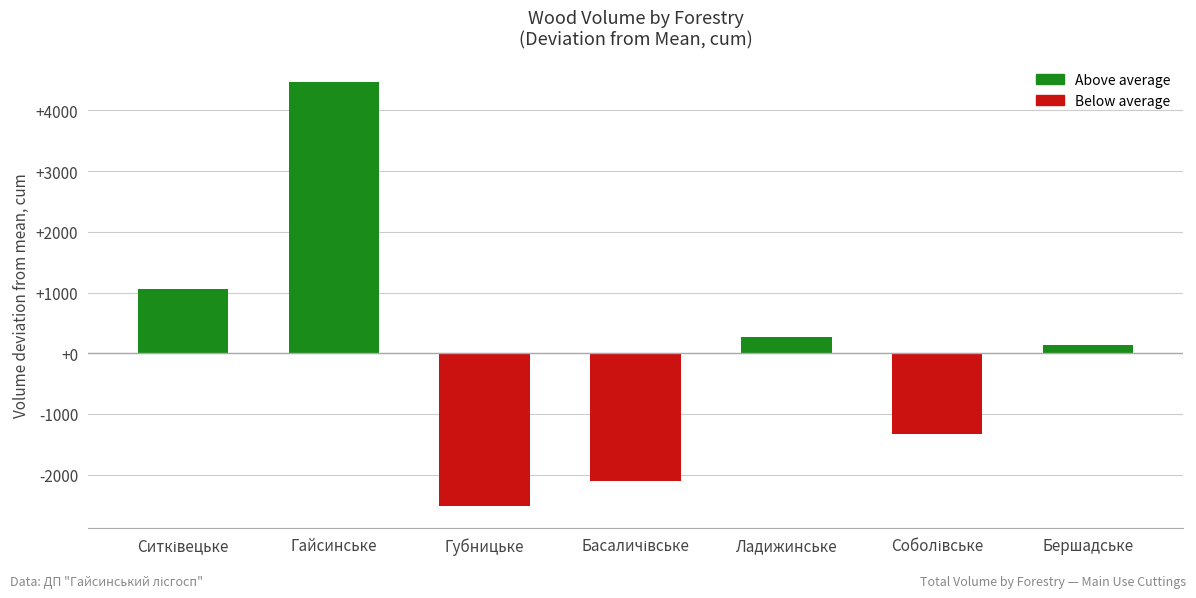

What is the value of the 1st bar from the left?

1066.3